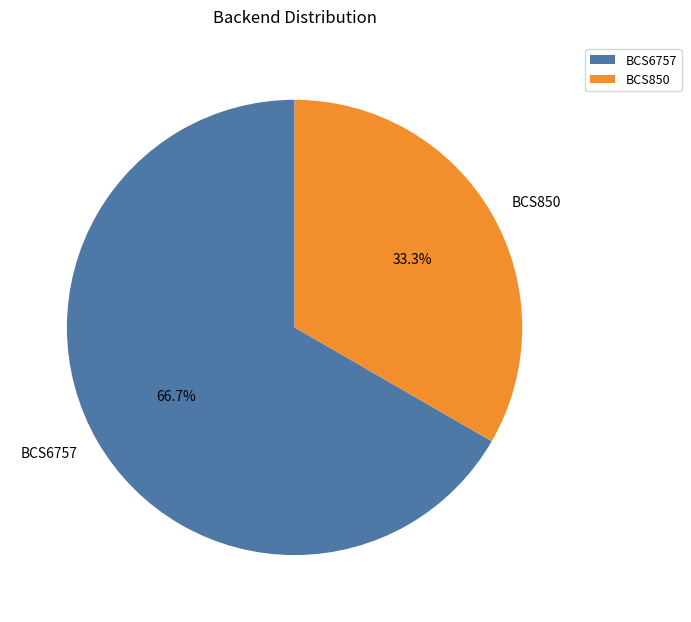

The BCS850 slice represents 24% of the pie. True or false?

False